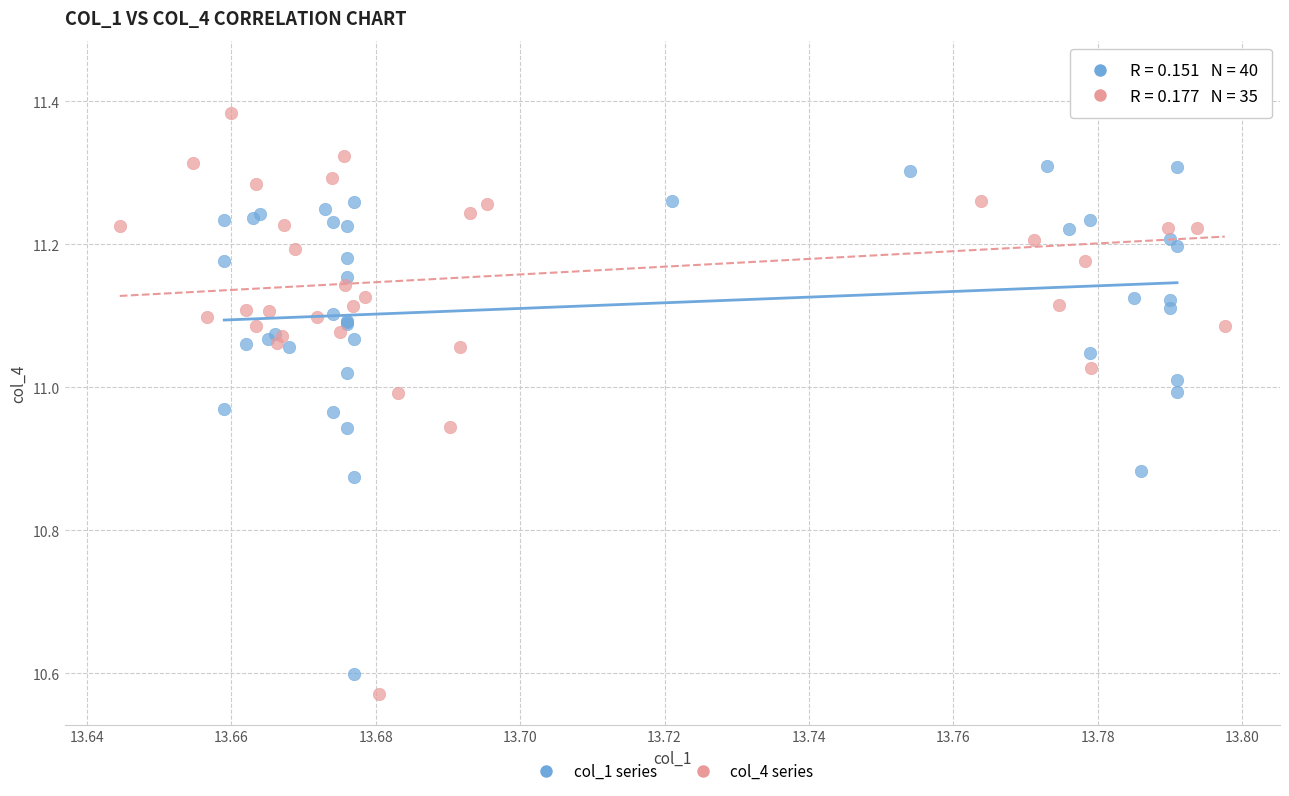

Which series reaches the maximum Y coordinate?

col_4 series